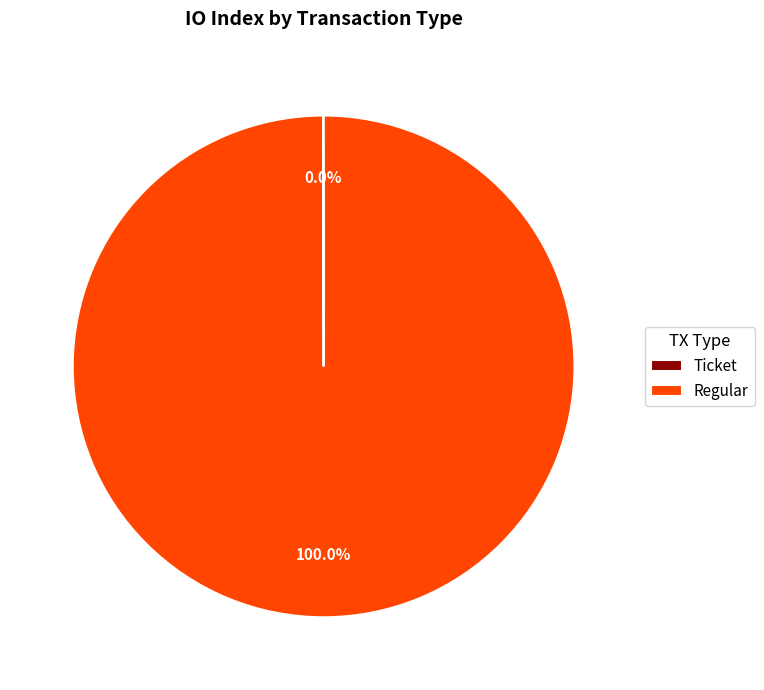

Is there any slice that represents more than half of the pie?

Yes